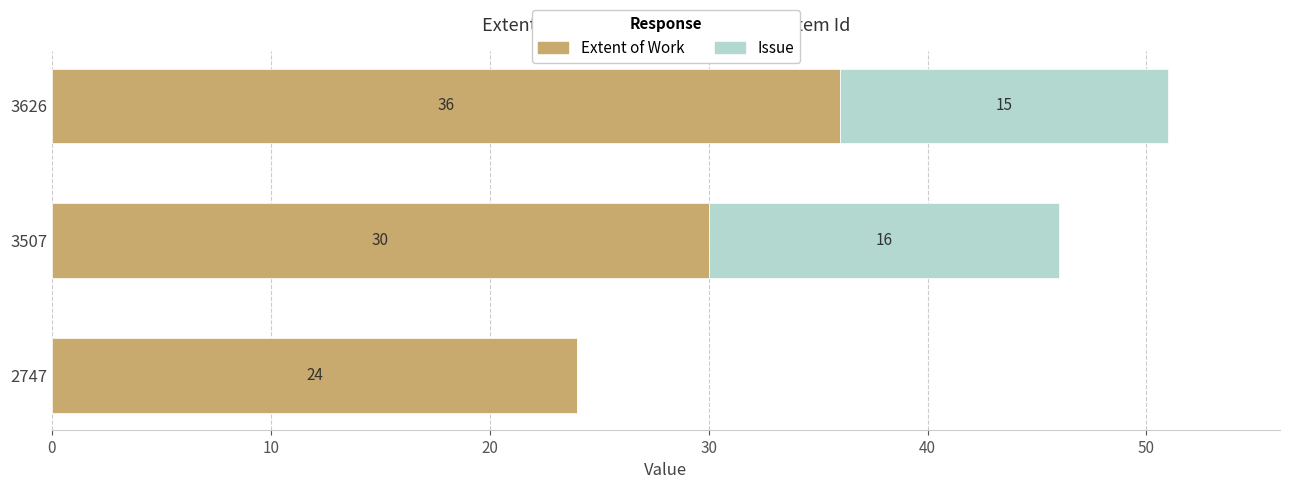

At which category is the sum across all series the highest?

3626